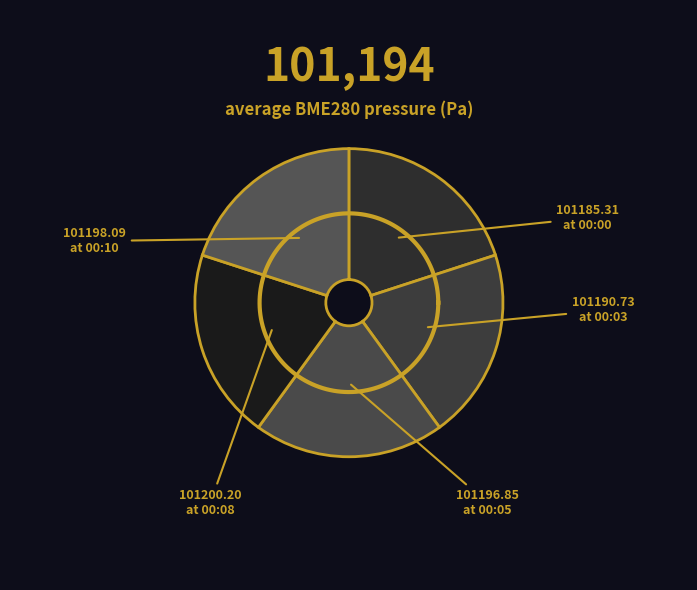

Does 00:10 represent more than half of the total?

No